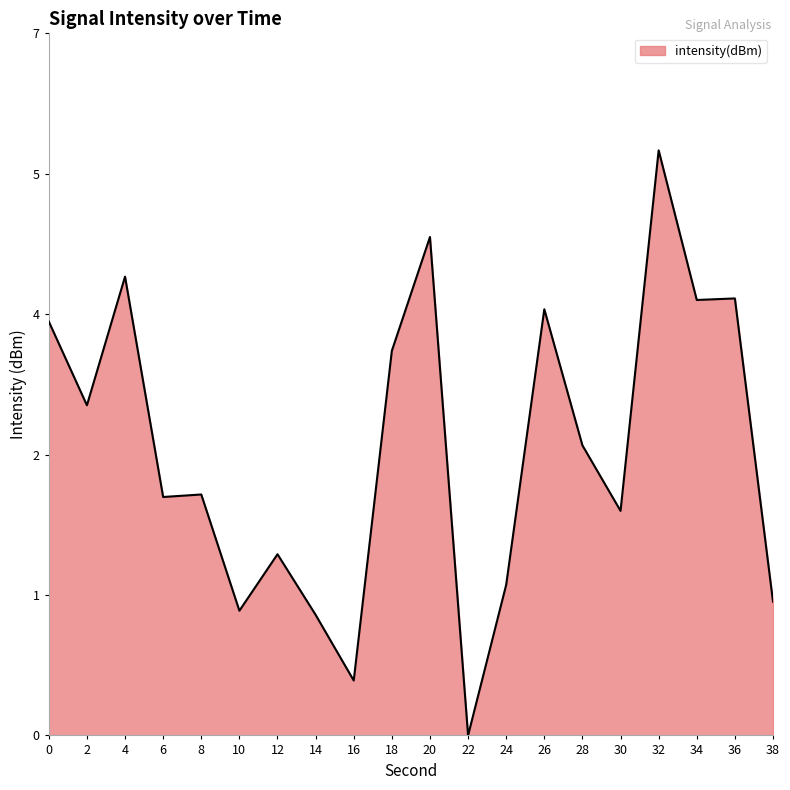

Which label corresponds to the largest value in the chart?

32